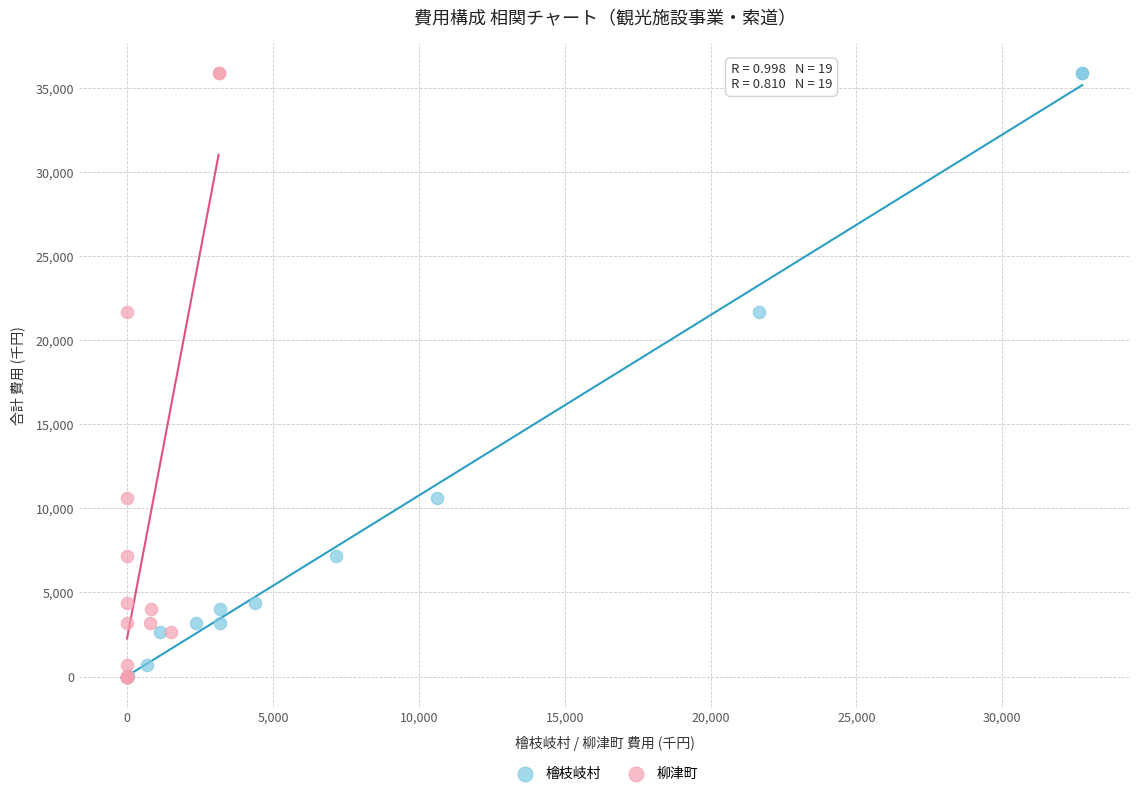

What are all the series names shown in the legend?

檜枝岐村, 柳津町